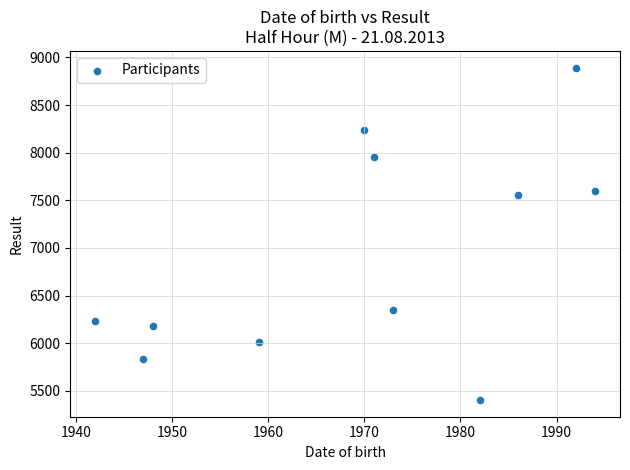

What is the average Y value?

6931